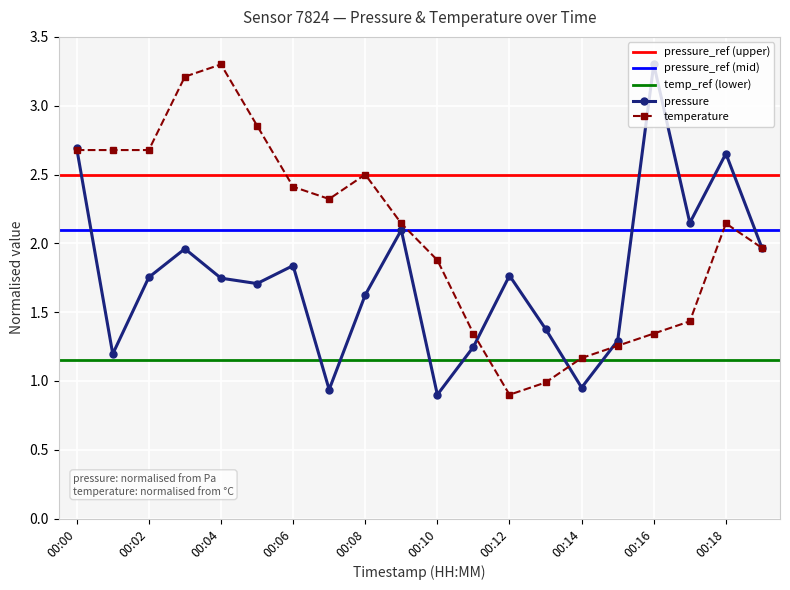

What is the difference between the temperature values at 00:14 and 00:06?

1.2